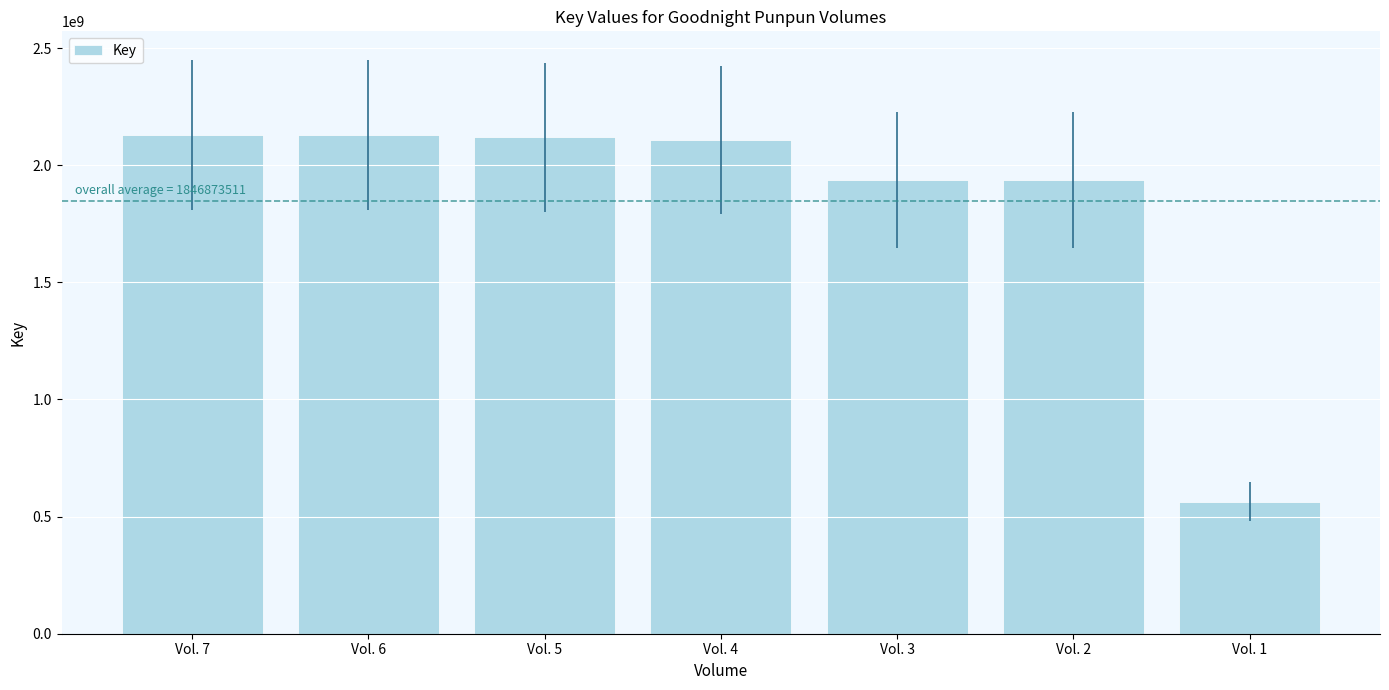

What is the value of the 3rd bar from the left?

2119611168